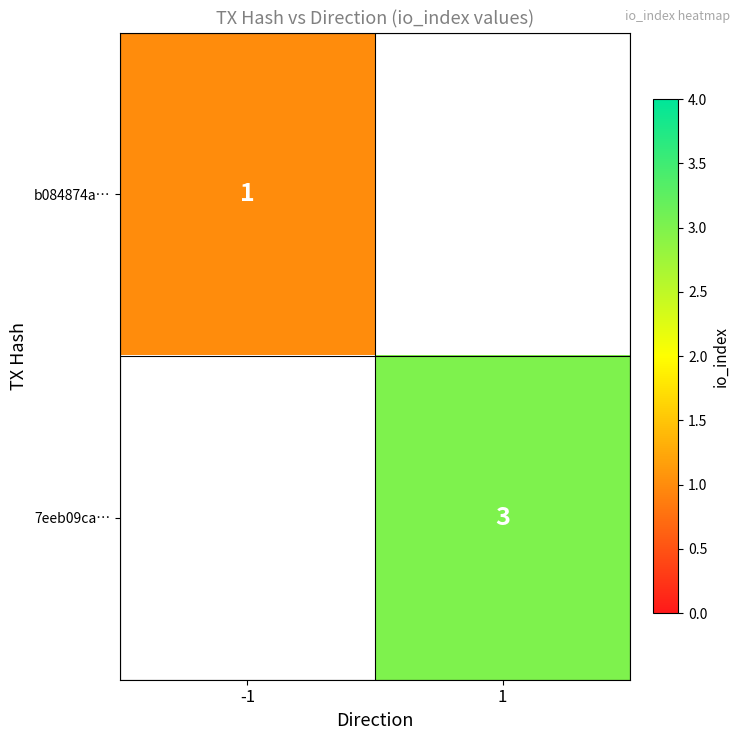

The value of b084874a… at -1 is 1. True or false?

True